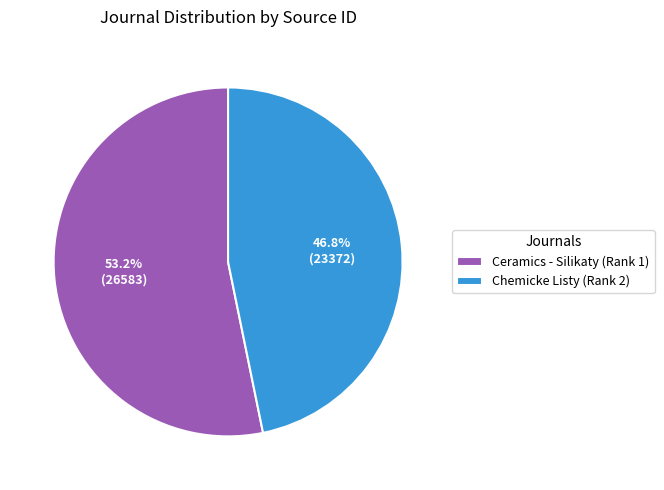

How much of the chart is everything except Chemicke Listy (Rank 2)?

53.2%